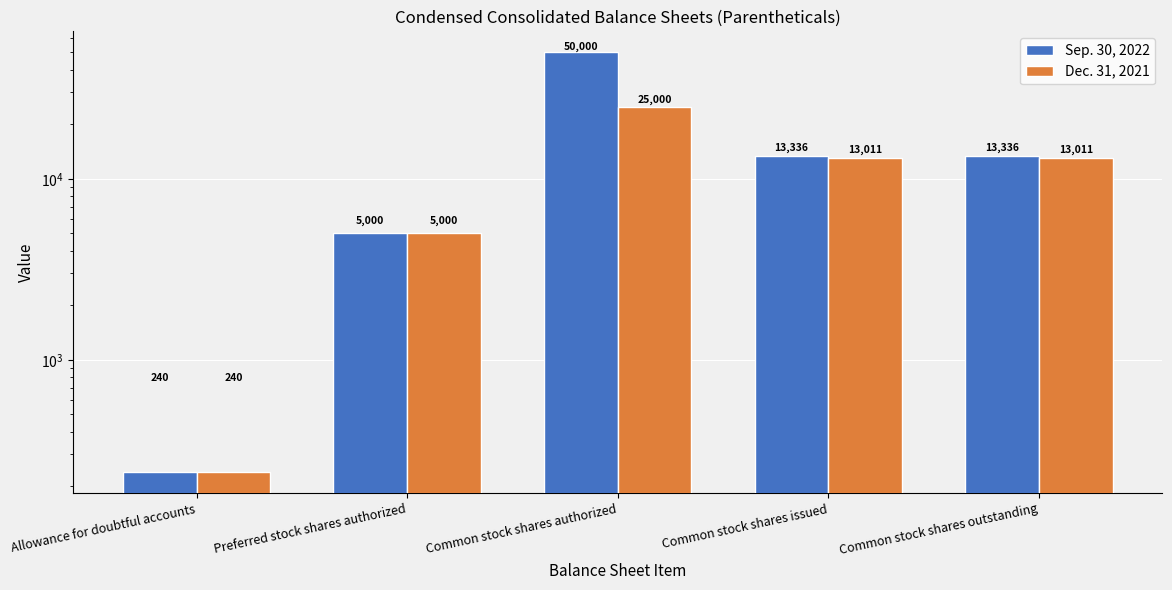

What is the label of the 4th bar from the right?

Preferred stock shares authorized